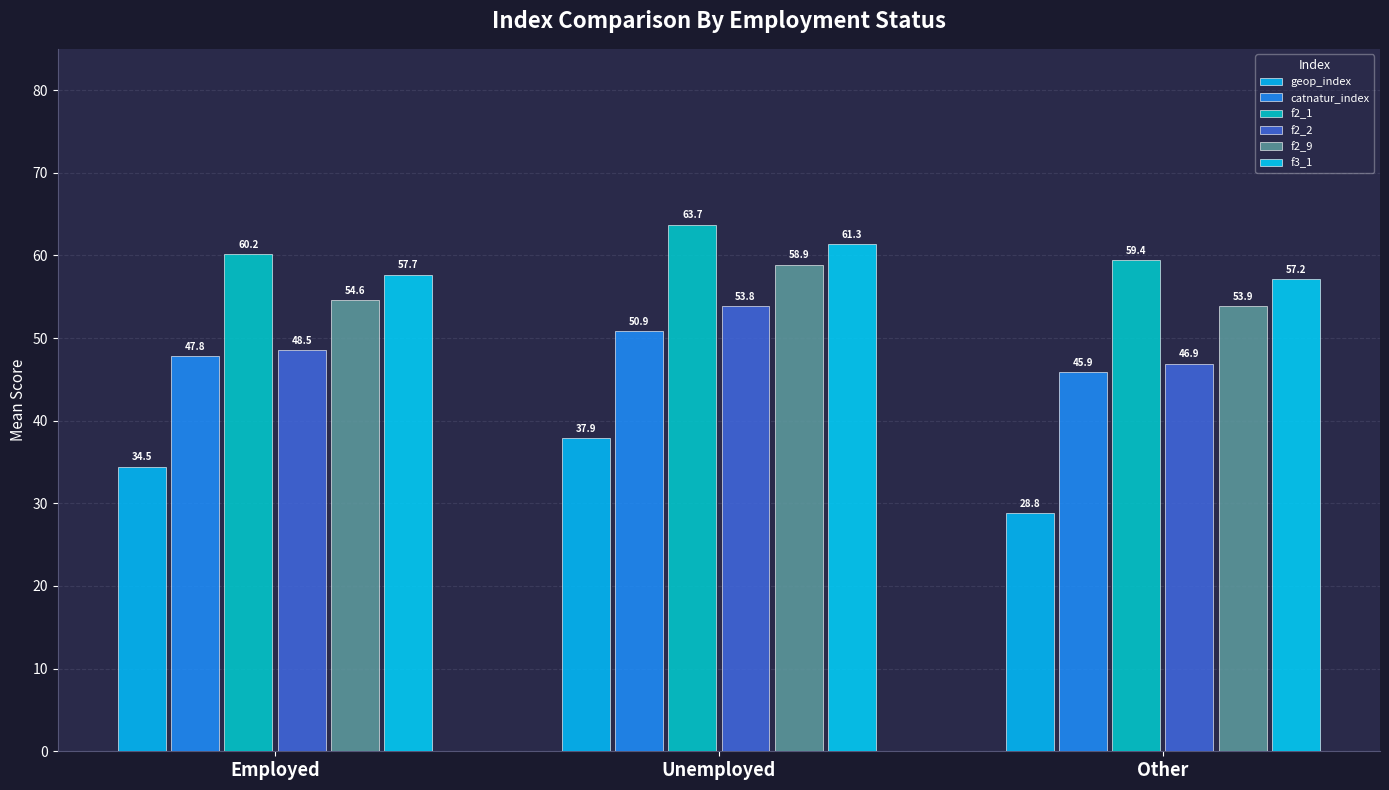

The catnatur_index series shows 45.9 at Other. True or false?

True